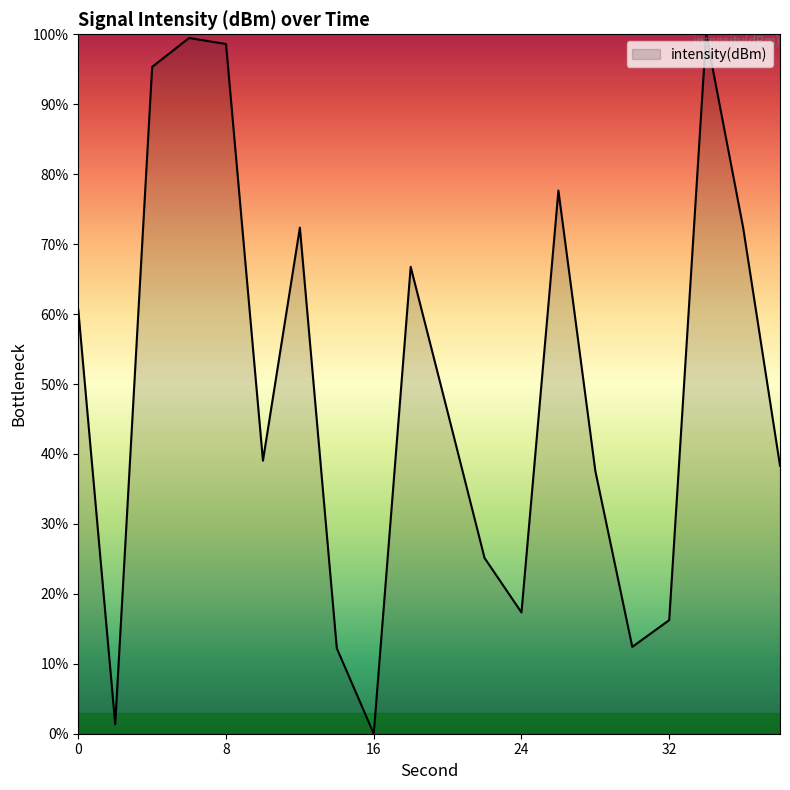

How many lines are shown in the chart?

1